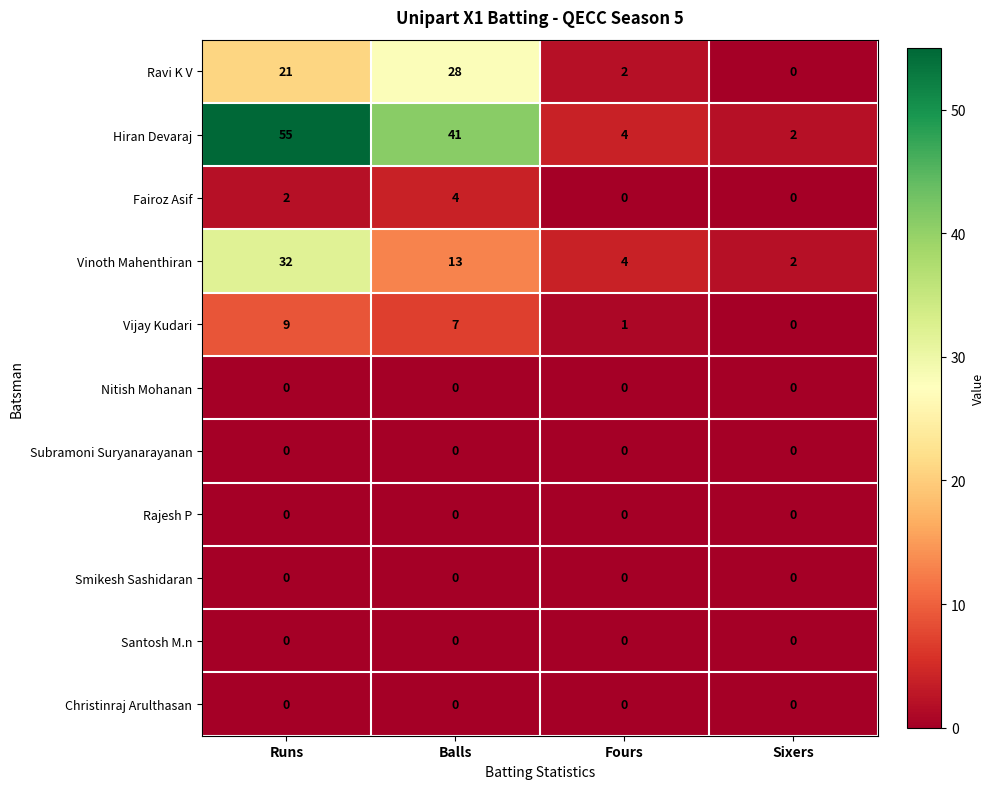

Which series has the largest total across all categories?

Hiran Devaraj